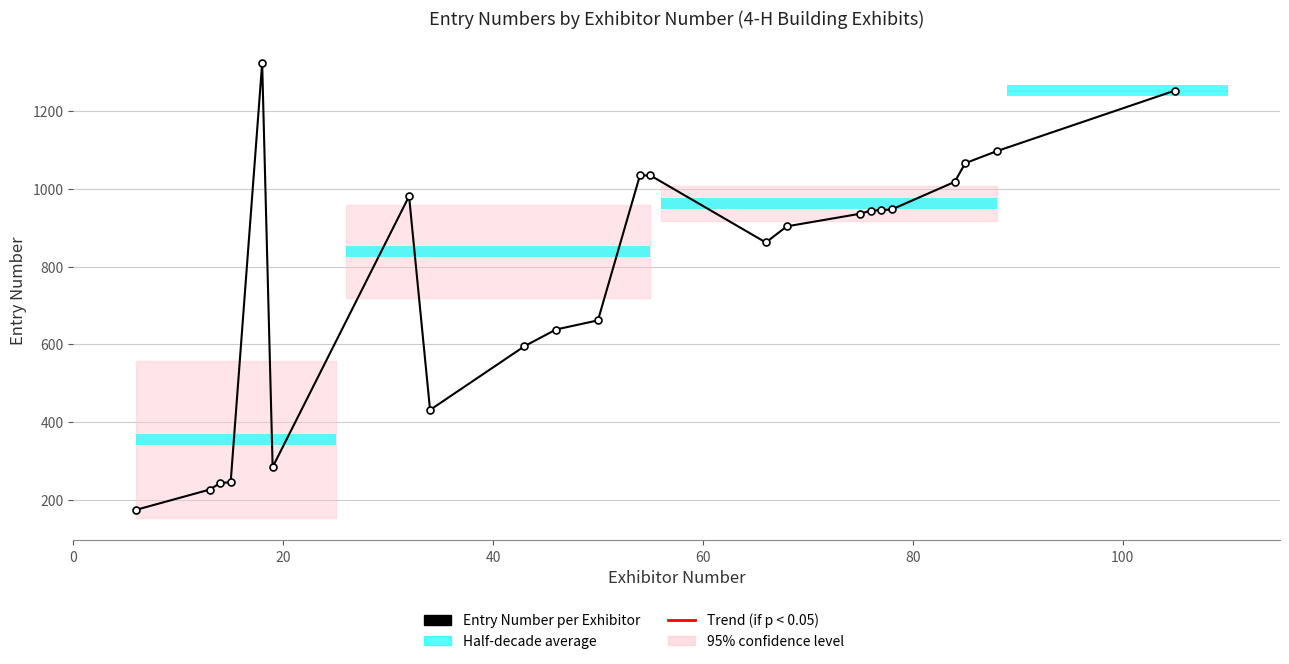

Reading left to right, transcribe all the data shown in this chart.

174.0	226.0	243.0	245.0	1323.0	284.0	981.0	431.0	595.0	638.0	661.5	1034.5	1034.5	862.0	903.5	936.0	944.0	945.0	947.0	1018.0	1066.0	1097.0	1253.0